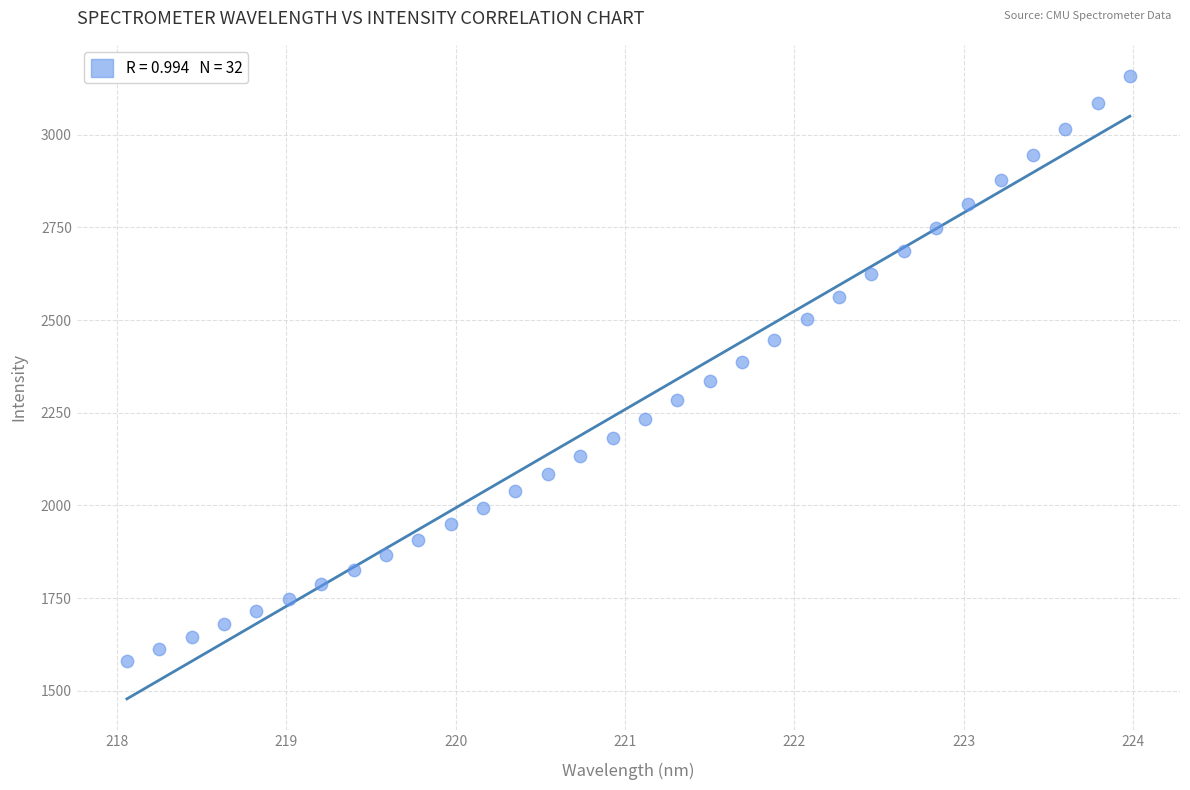

What is the range of X values (max minus min)?

5.9